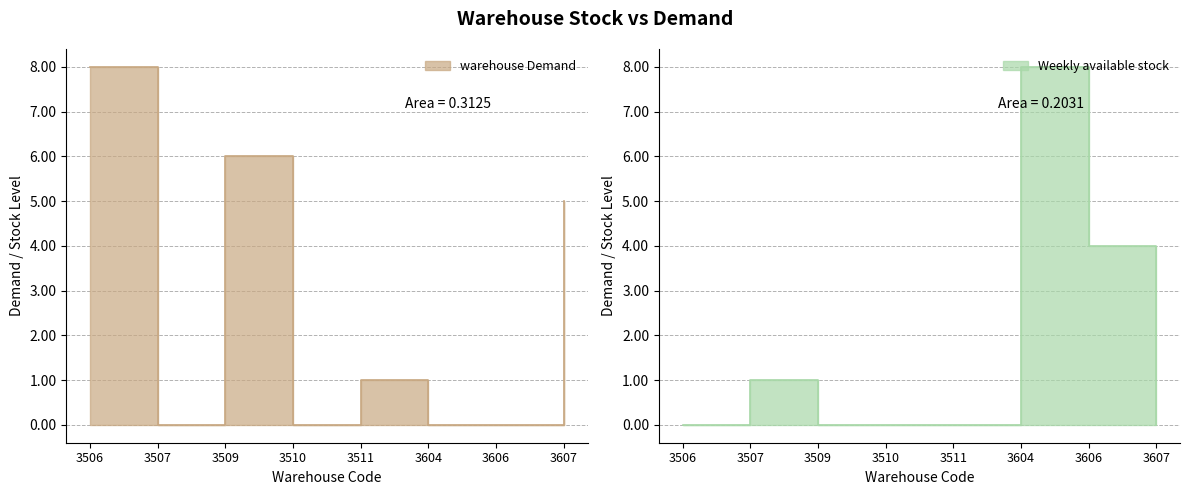

Count the warehouse Demand values in the range 0 to 6.

7